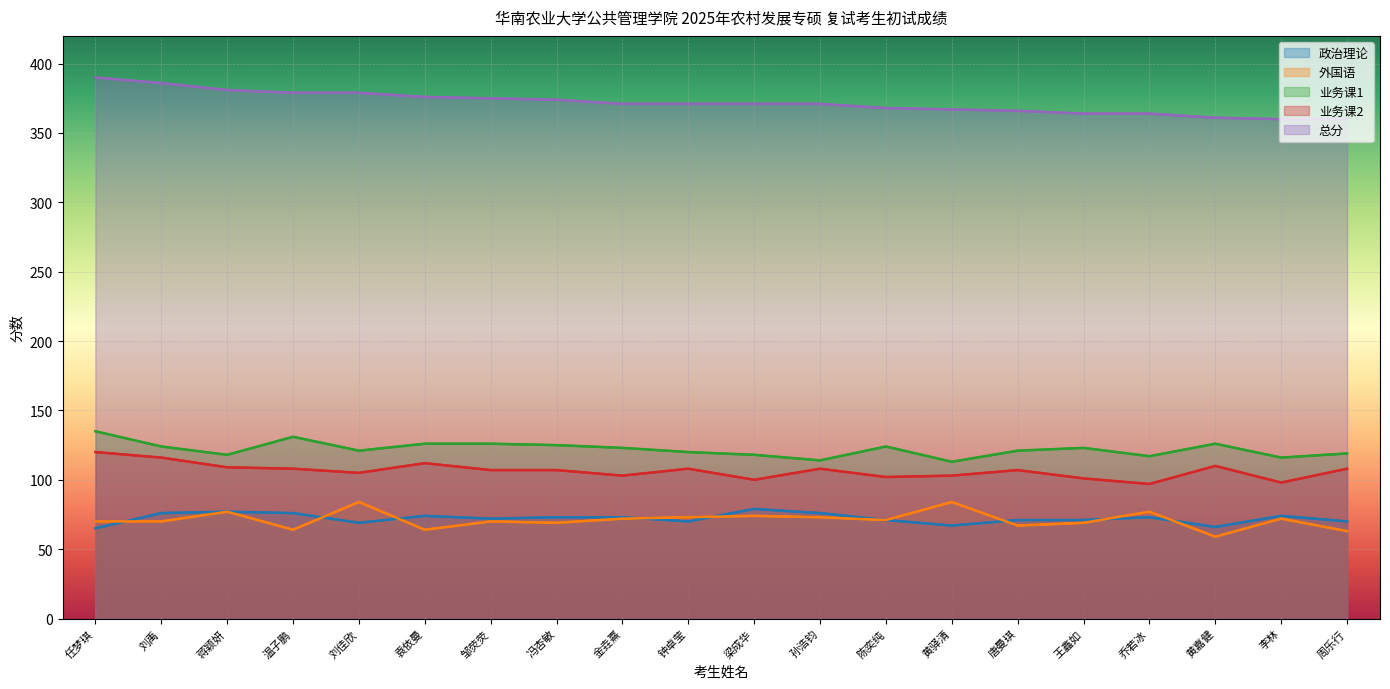

Which label corresponds to the largest value in the chart?

任梦琪